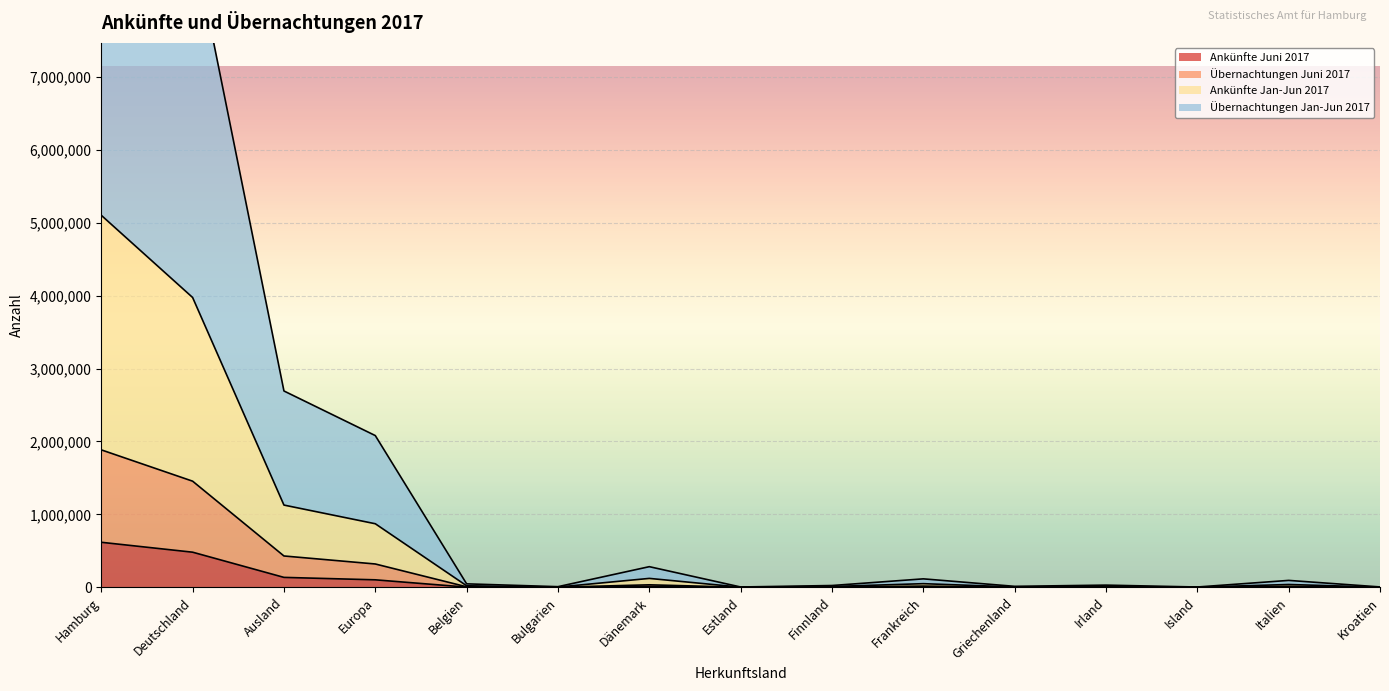

What are all the series names shown in the legend?

Ankünfte Juni 2017, Übernachtungen Juni 2017, Ankünfte Jan-Jun 2017, Übernachtungen Jan-Jun 2017